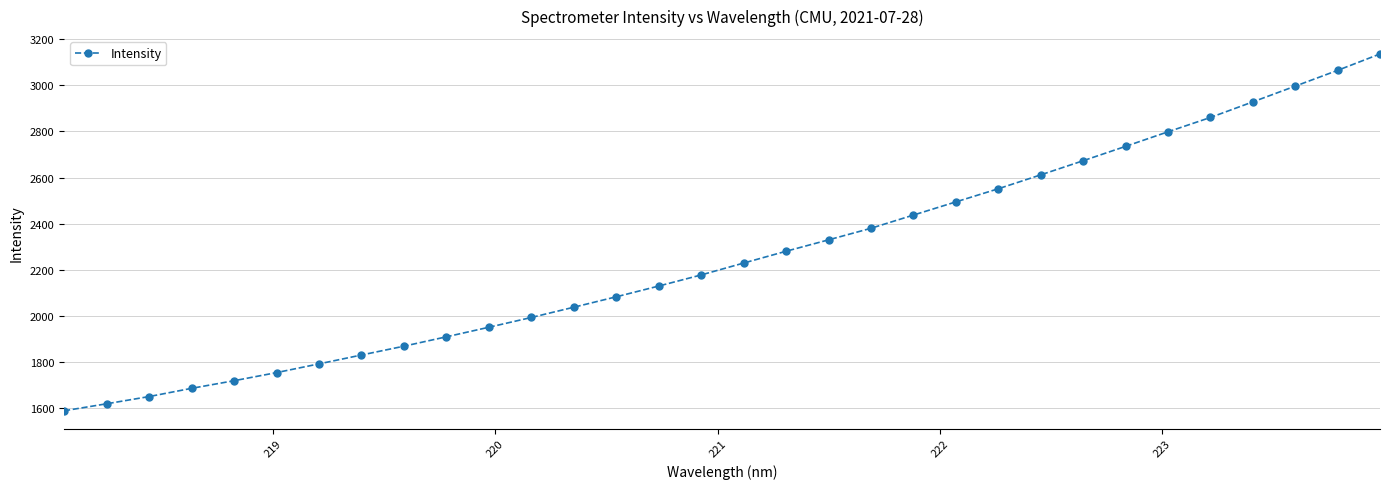

What is the value of the 17th point from the left?

2229.7